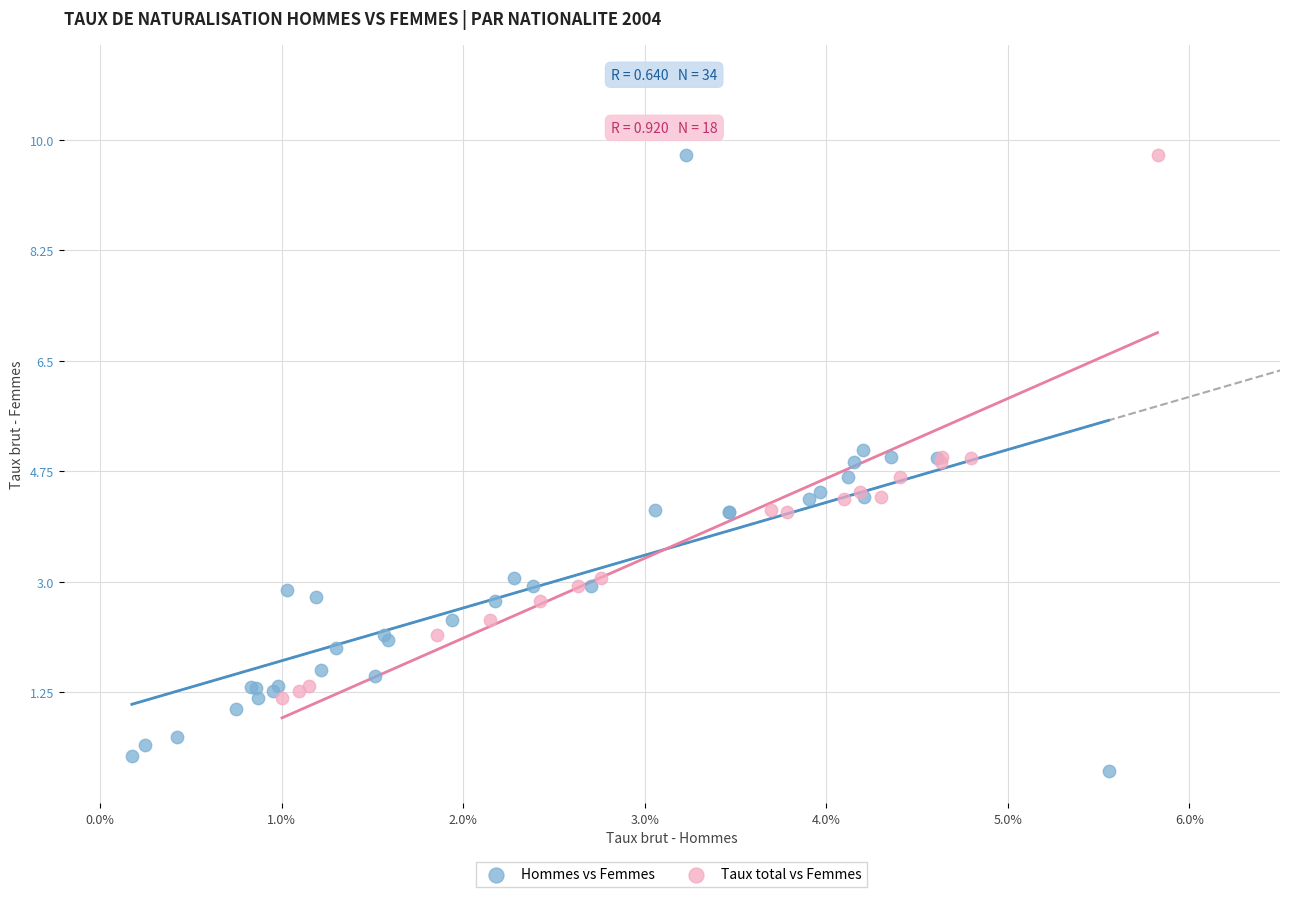

Which series reaches the minimum Y coordinate?

Hommes vs Femmes